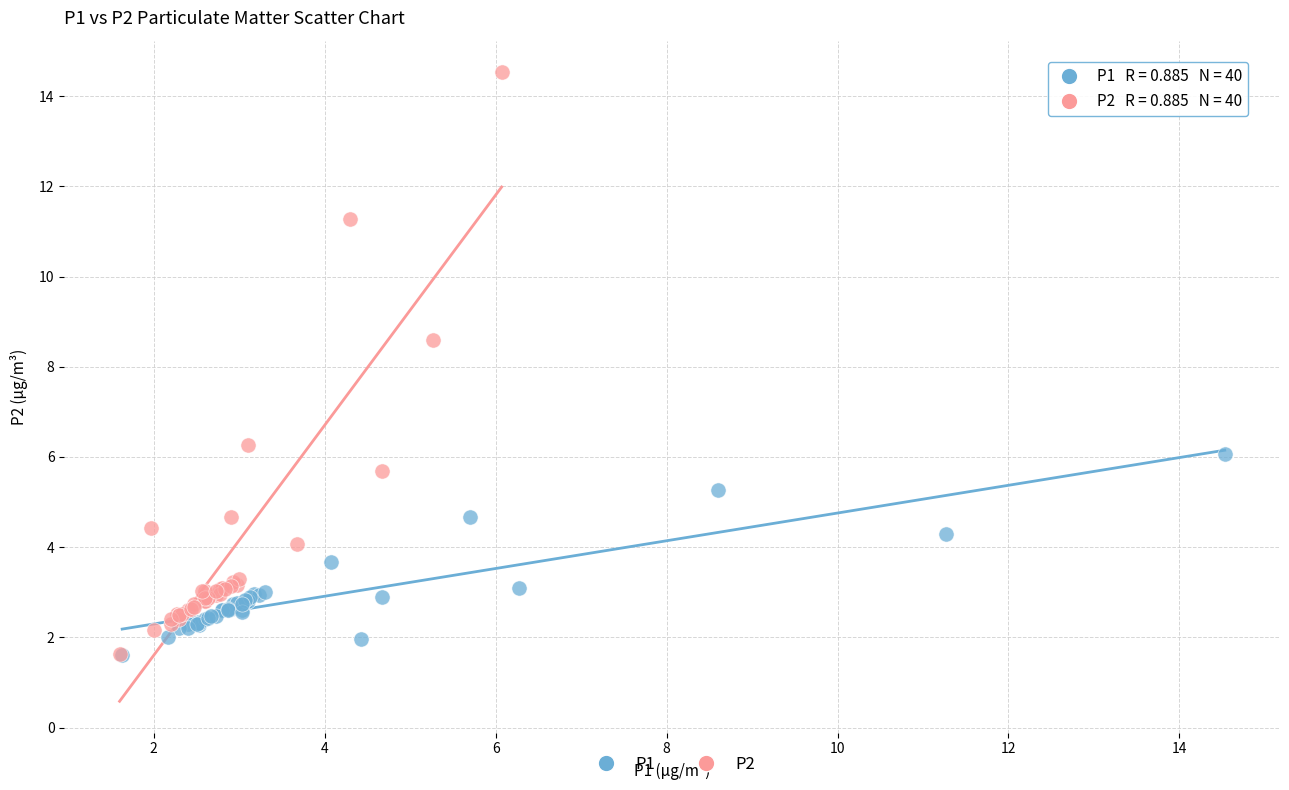

Which series reaches the maximum Y coordinate?

P2